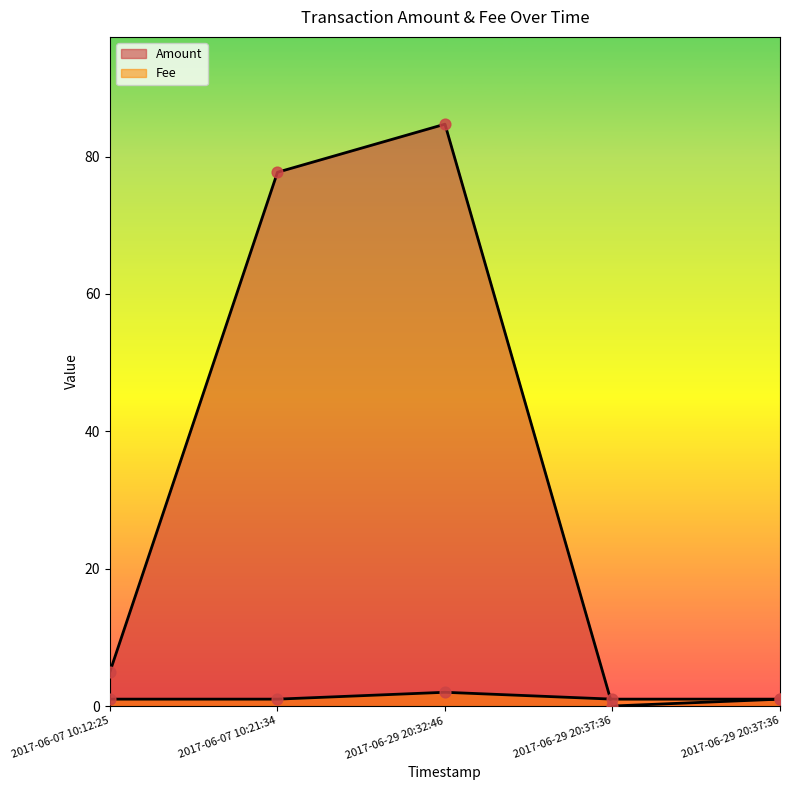

Which series contains the lowest Y value?

Amount